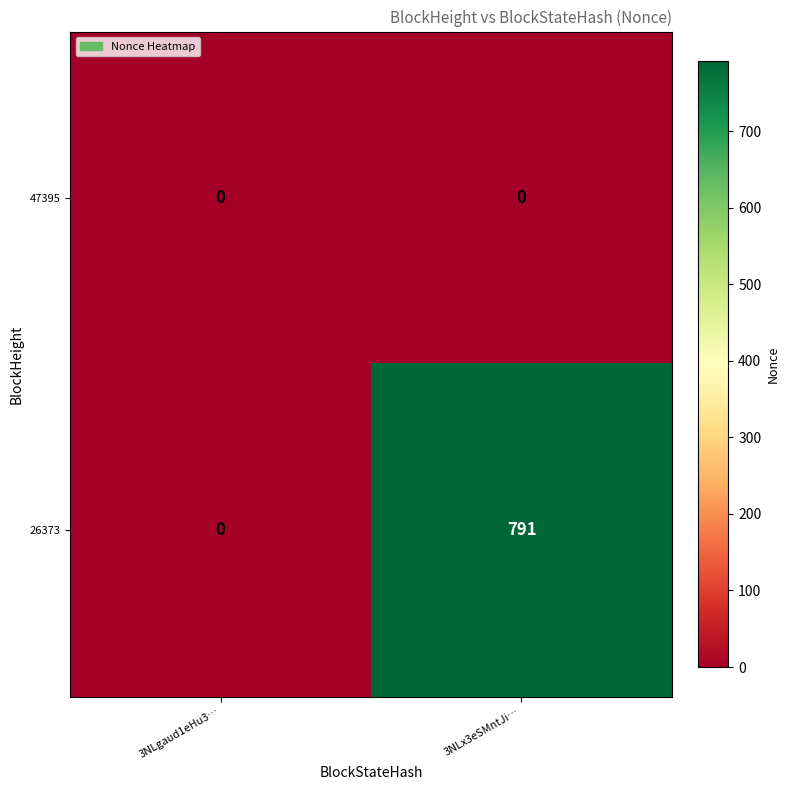

How many categories are shown in the chart?

2